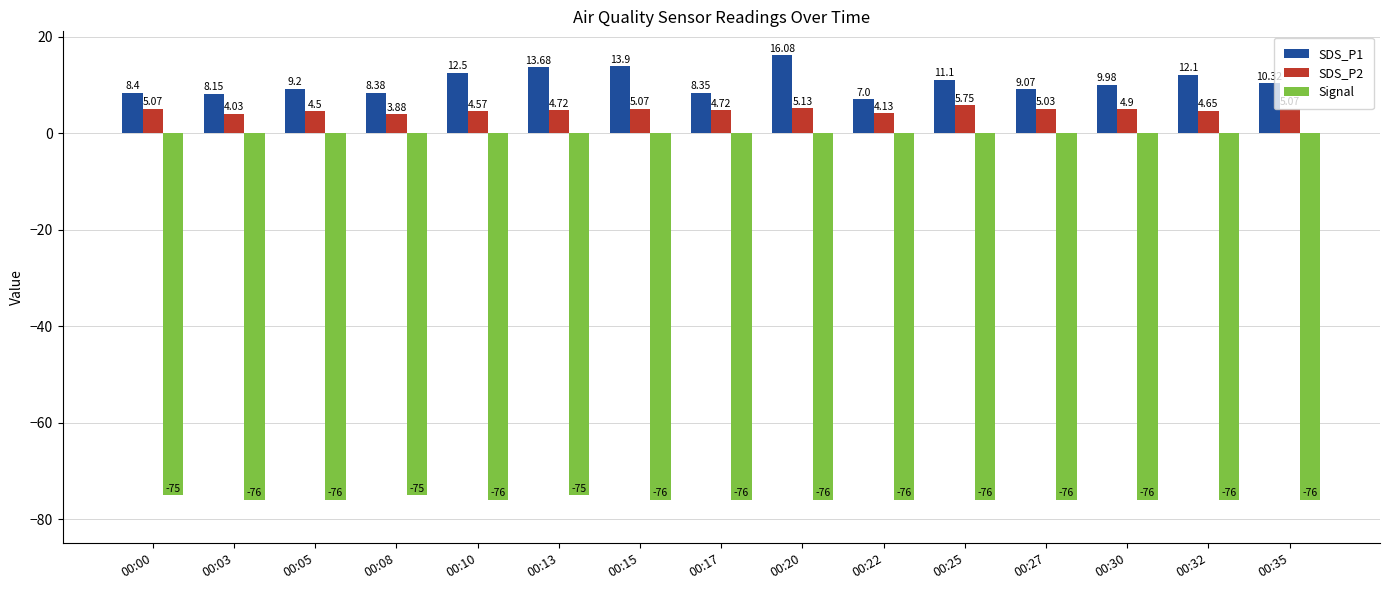

What is the average value of the Signal series?

-75.8